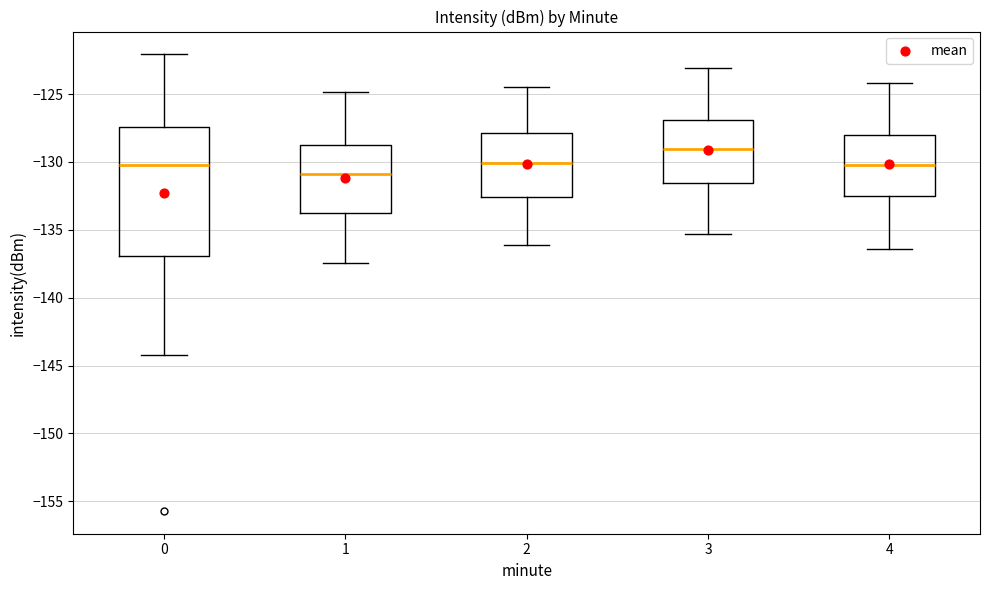

Reading left to right, read every box against the y-axis: the position of its median line, the range the box covers, and the ends of its whiskers. The values are not printed on the chart, so give them approximately, as read against the axis.

0: median -130.0, box -137.0 to -127.5, whiskers -144.0 to -122.0
1: median -131.0, box -134.0 to -128.5, whiskers -137.5 to -125.0
2: median -130.0, box -132.5 to -128.0, whiskers -136.0 to -124.5
3: median -129.0, box -131.5 to -127.0, whiskers -135.5 to -123.0
4: median -130.0, box -132.5 to -128.0, whiskers -136.5 to -124.0